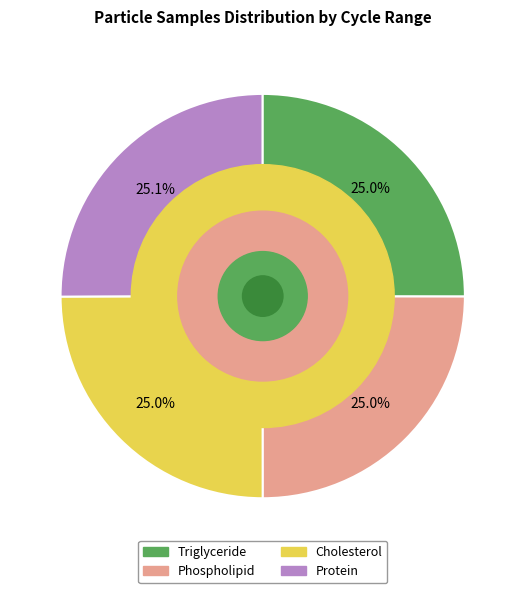

Approximately how many times larger is the value at Phospholipid compared to Triglyceride?

1.0